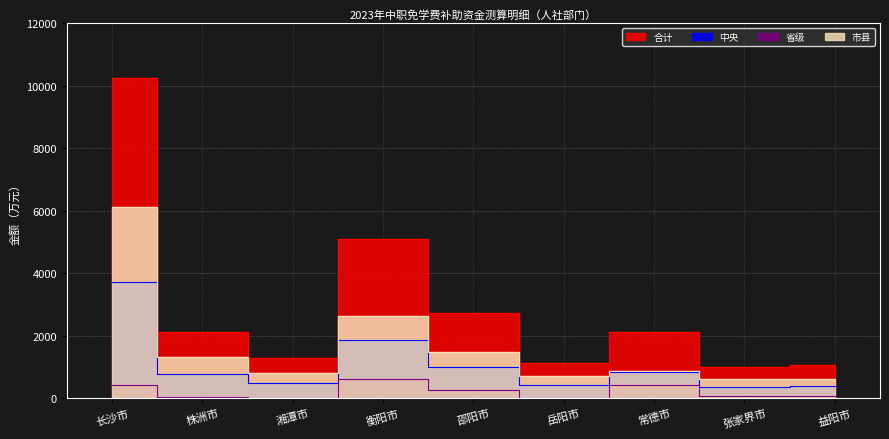

What is the approximate value of 省级 at 衡阳市?

614.3